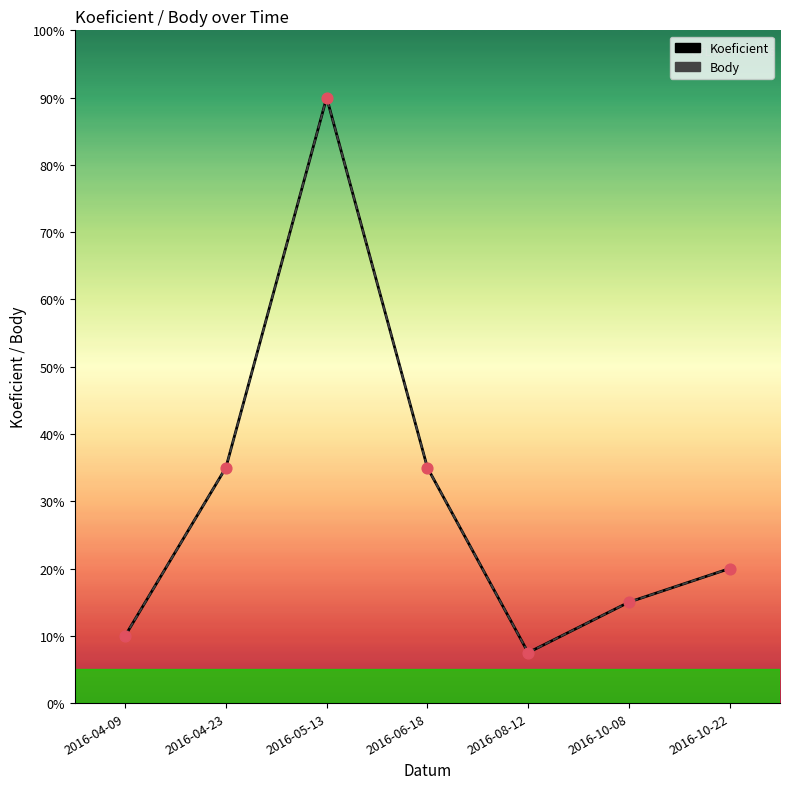

Is the value of Koeficient at 2016-04-09 greater than the value of Body at 2016-08-12?

Yes